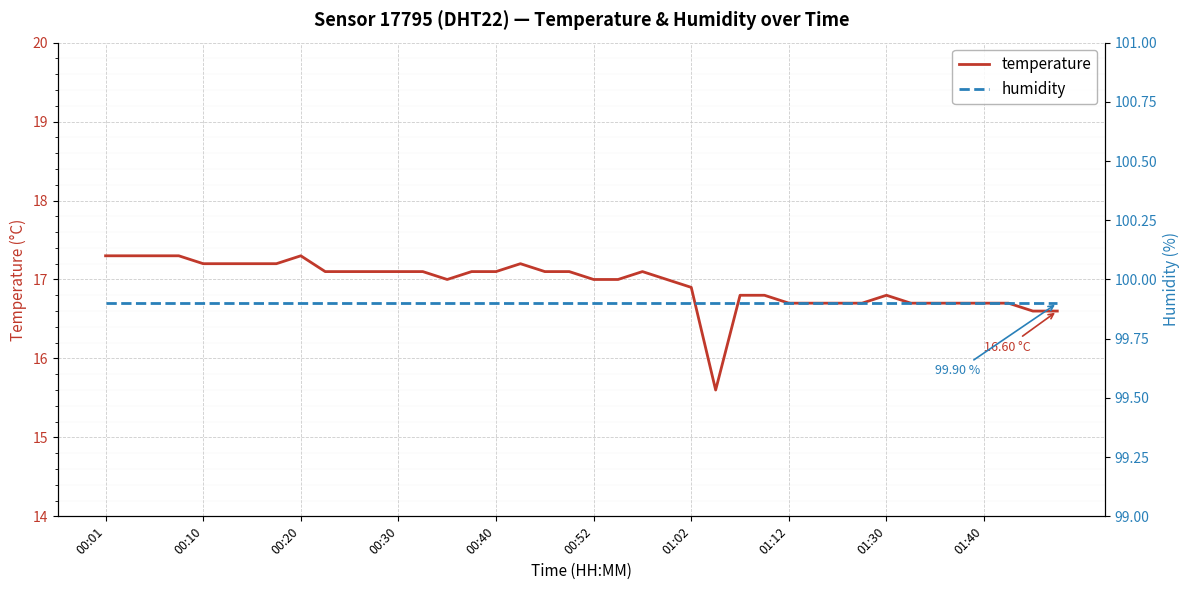

Is it true that humidity equals 46.2 at 33?

False